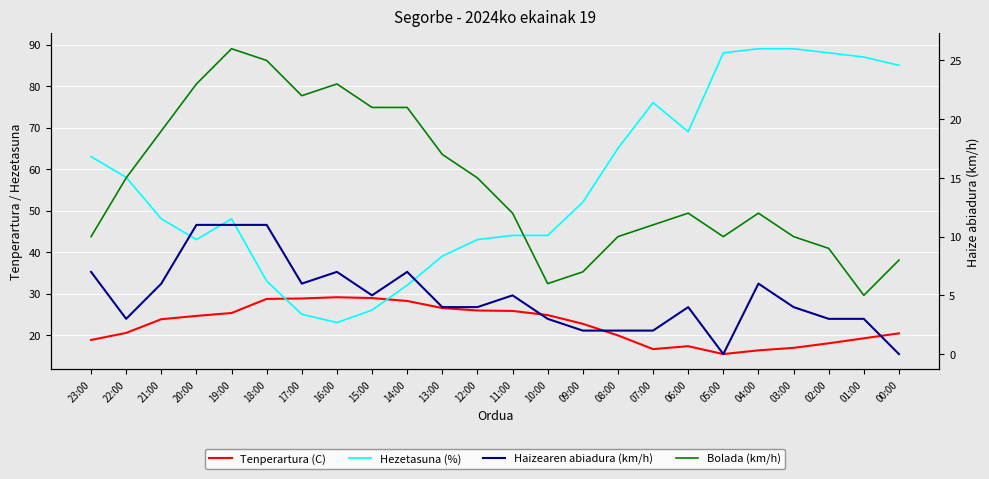

What is the label of the 22nd point from the left?

02:00